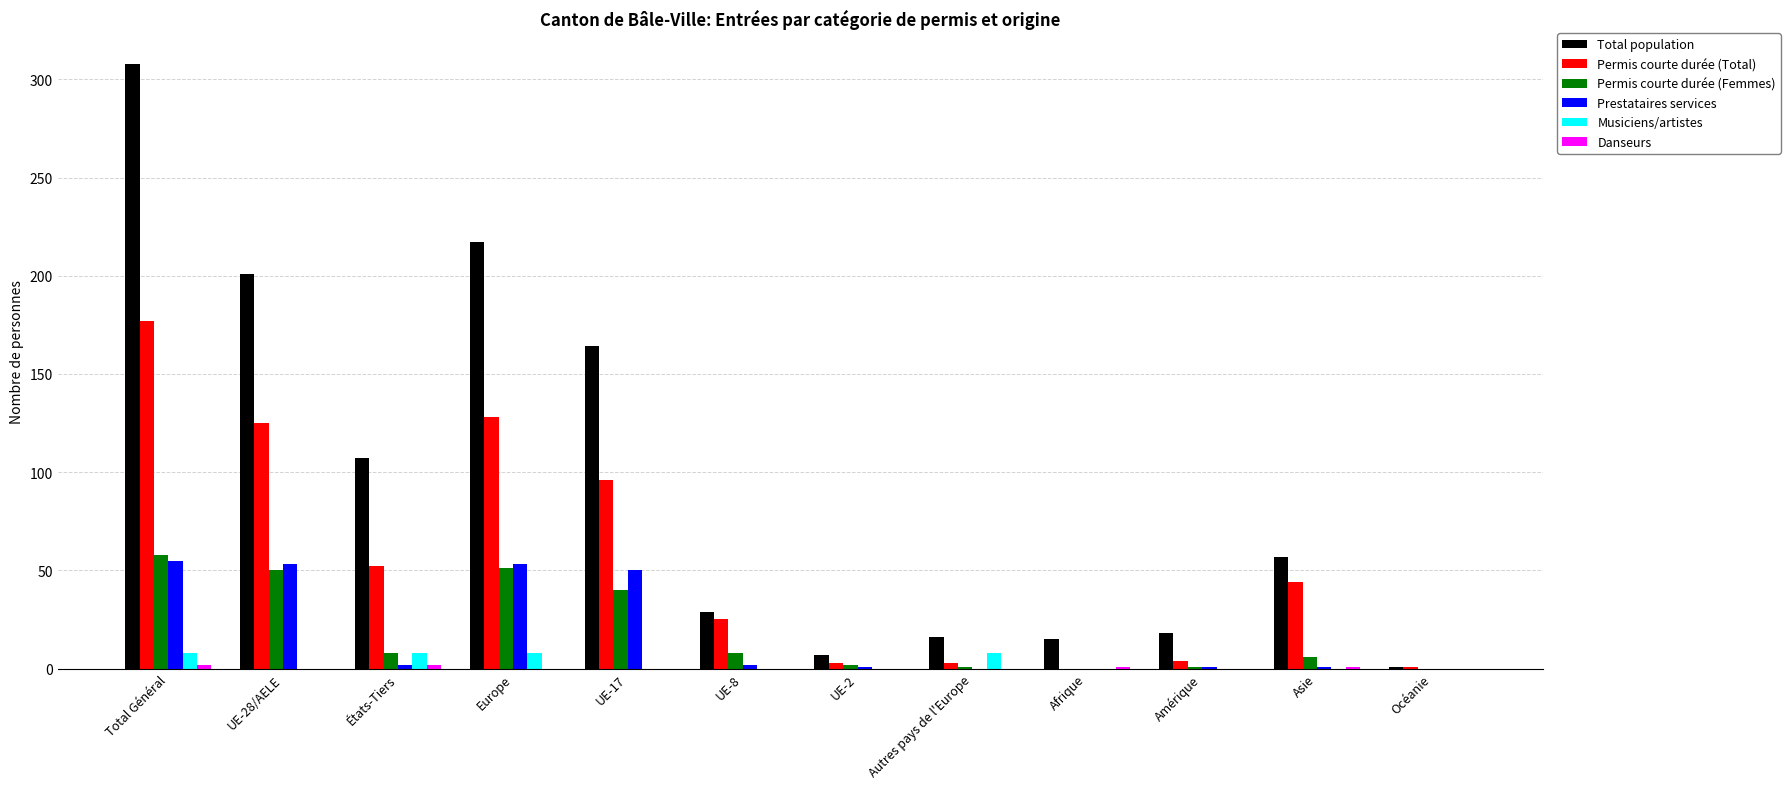

Count the number of data series in this chart.

6